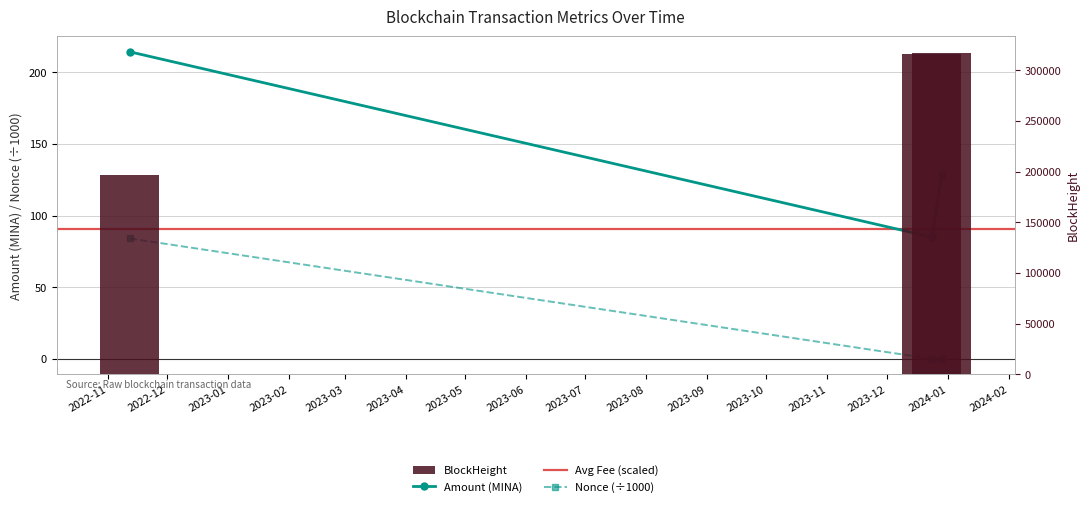

What is the label of the 1st bar from the left?

2022-11-12